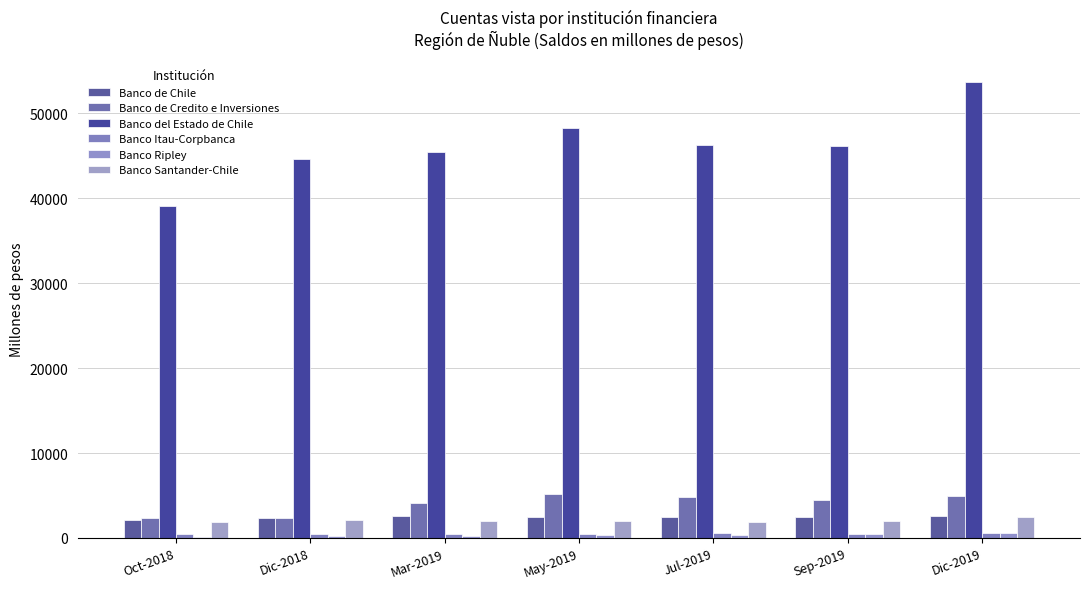

How many data points in Banco Itau-Corpbanca are above 502?

4